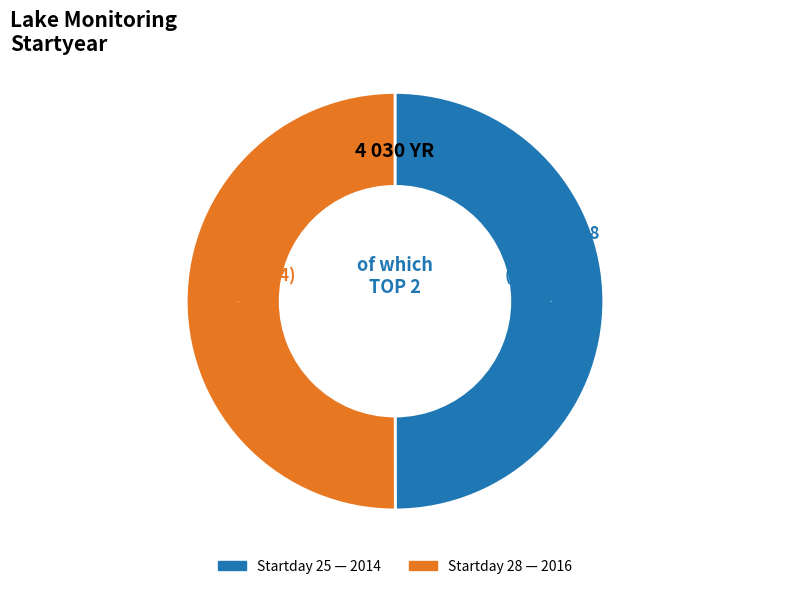

The 25 slice represents 50% of the pie. True or false?

True